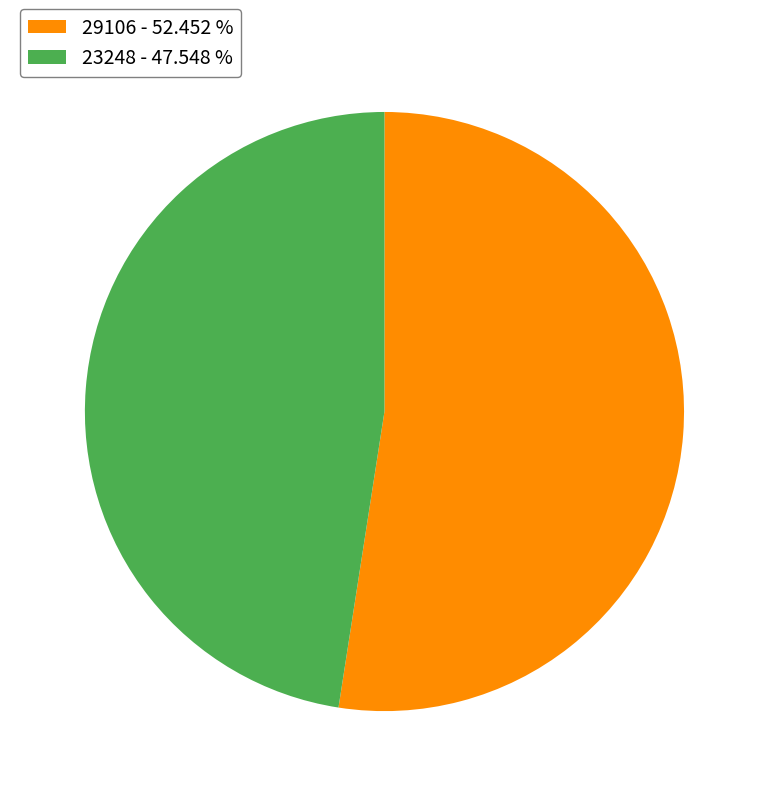

Rank the categories by value from lowest to highest.

23248, 29106